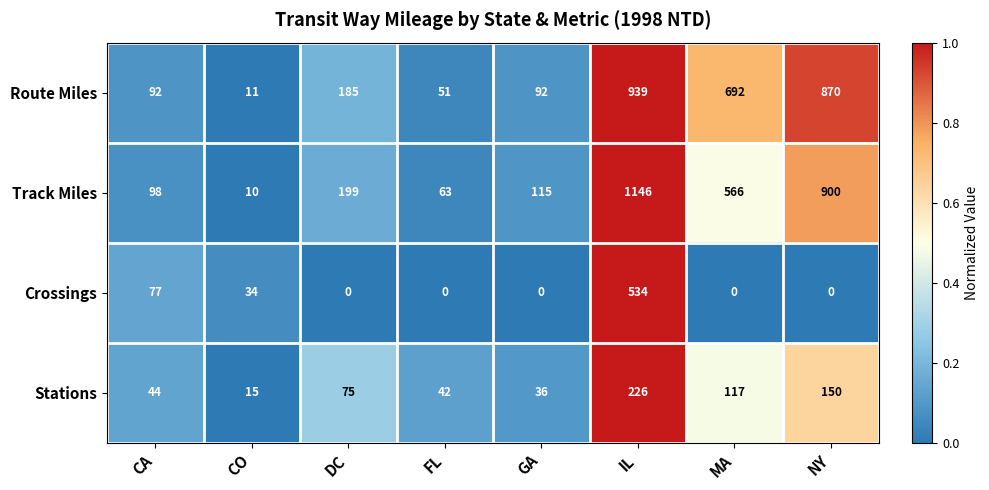

True or false: Track Miles has a value of 115 at GA.

True